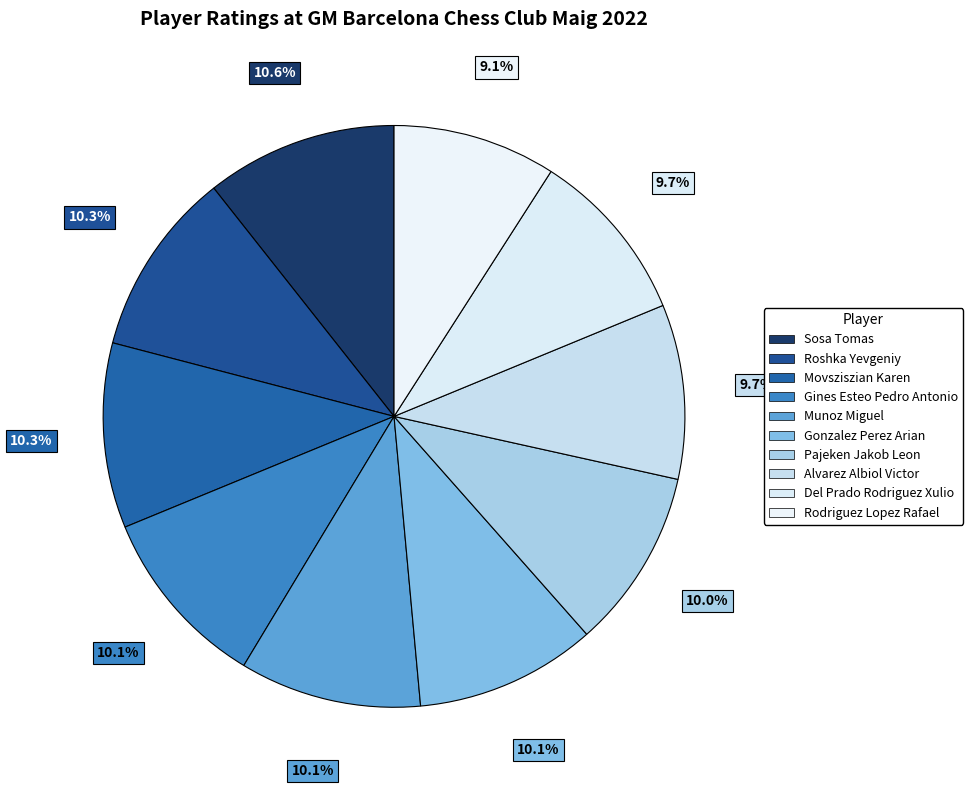

The Rodriguez Lopez Rafael slice represents 16% of the pie. True or false?

False